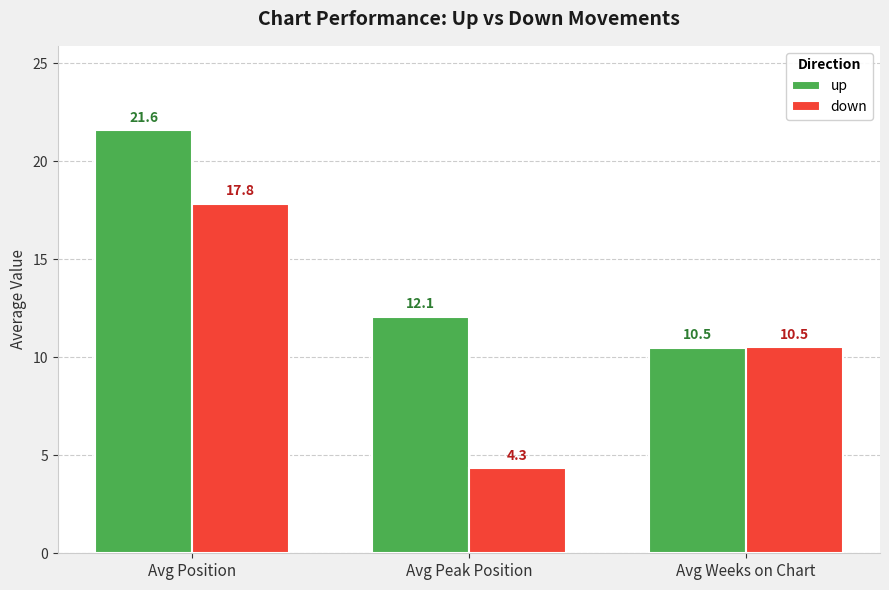

Which series has the largest total across all categories?

up